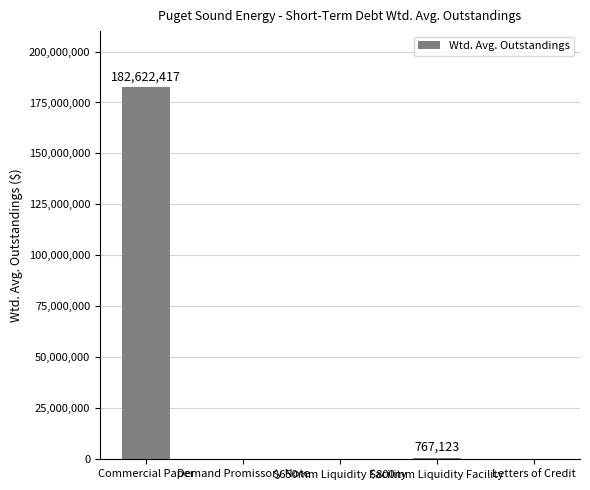

Is it true that the value at Demand Promissory Note is 0.0?

True